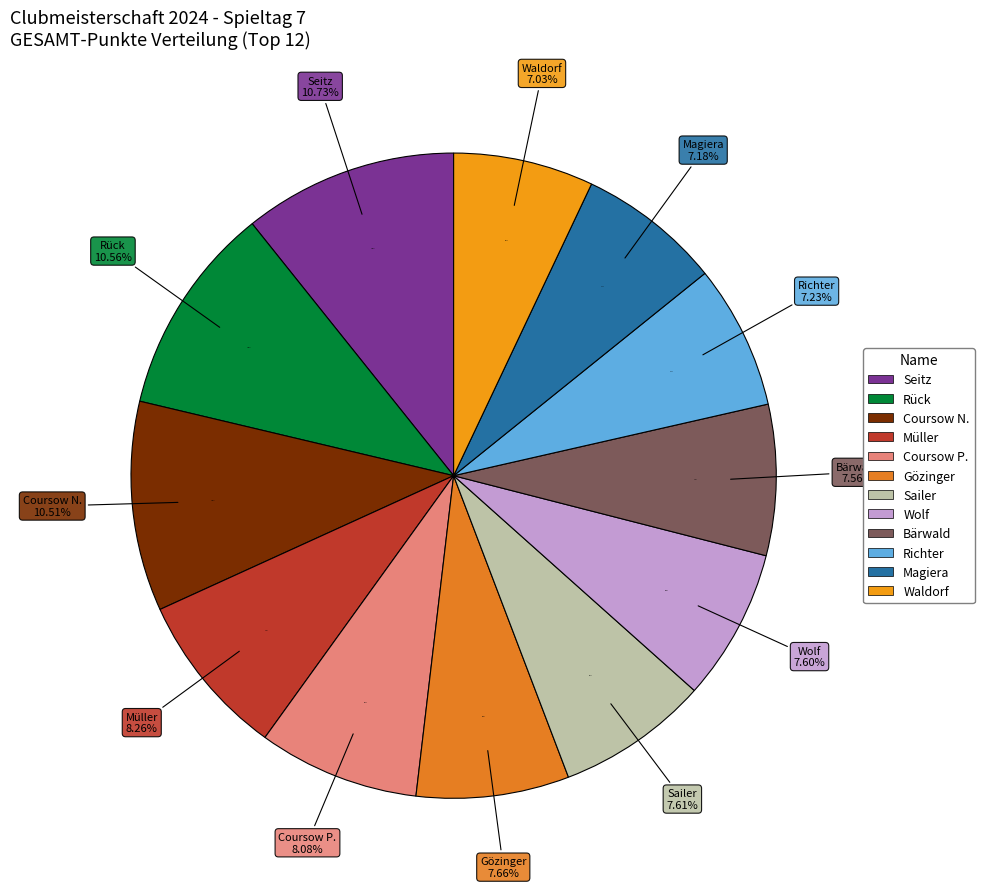

To the nearest percent, what is the difference between the Sailer and Coursow N. slice percentages?

3%